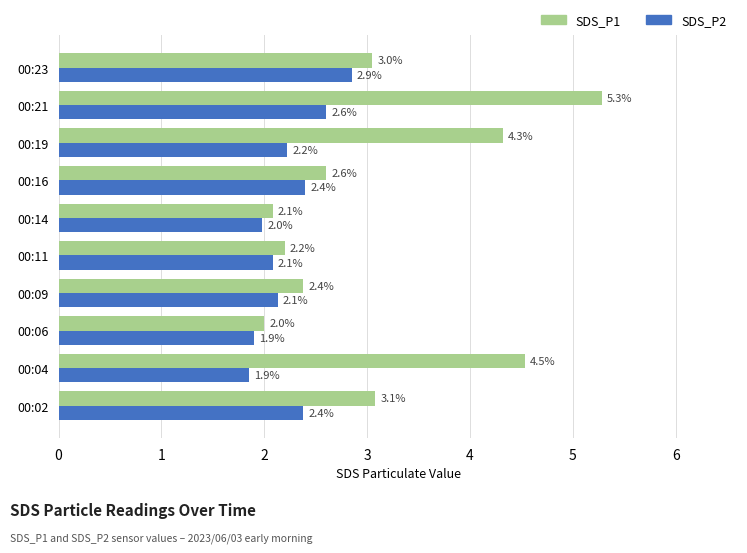

What is the highest value of the SDS_P2 series?

2.9